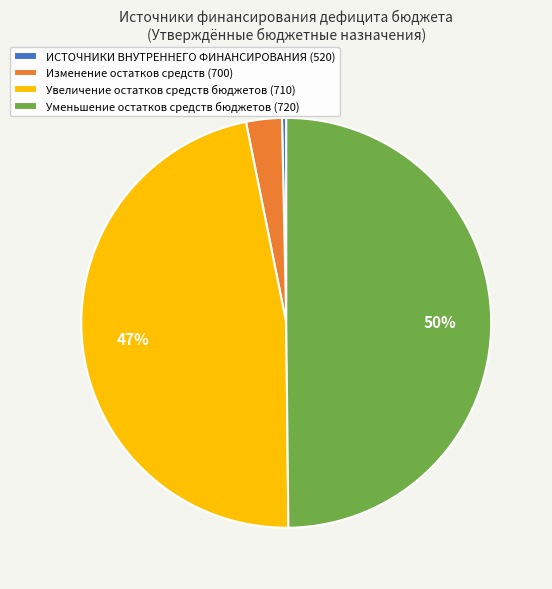

True or false: Увеличение остатков средств бюджетов (710) accounts for 37% of the total.

False